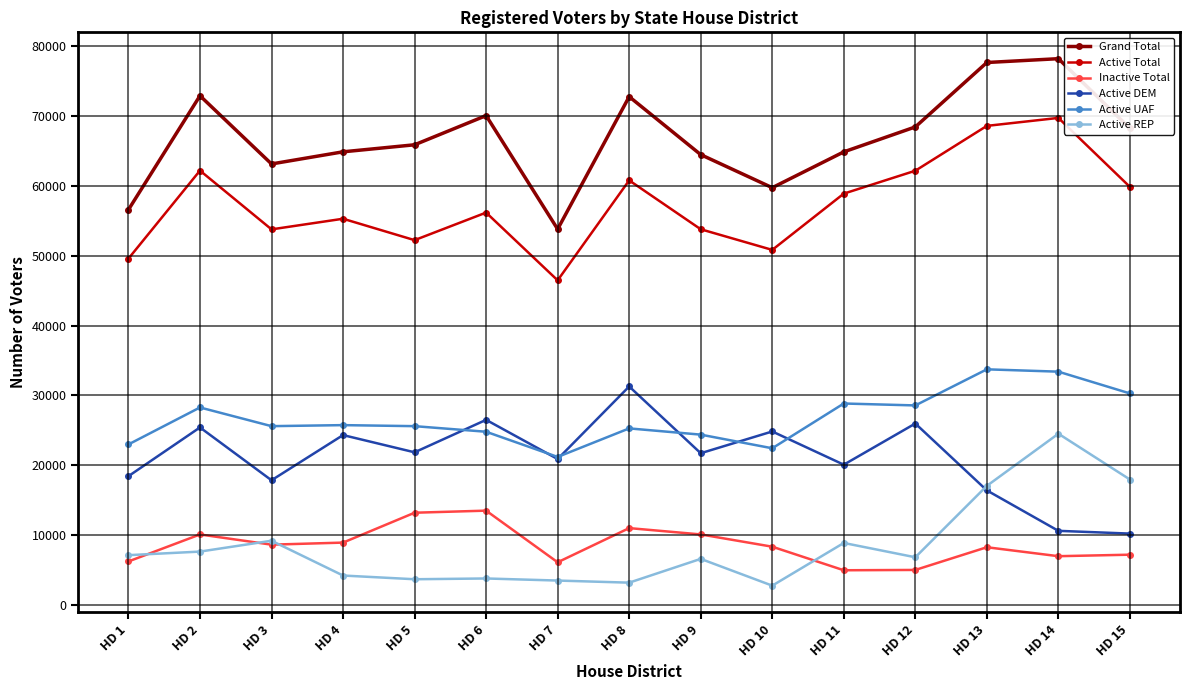

At how many categories does at least one series exceed 23602?

15